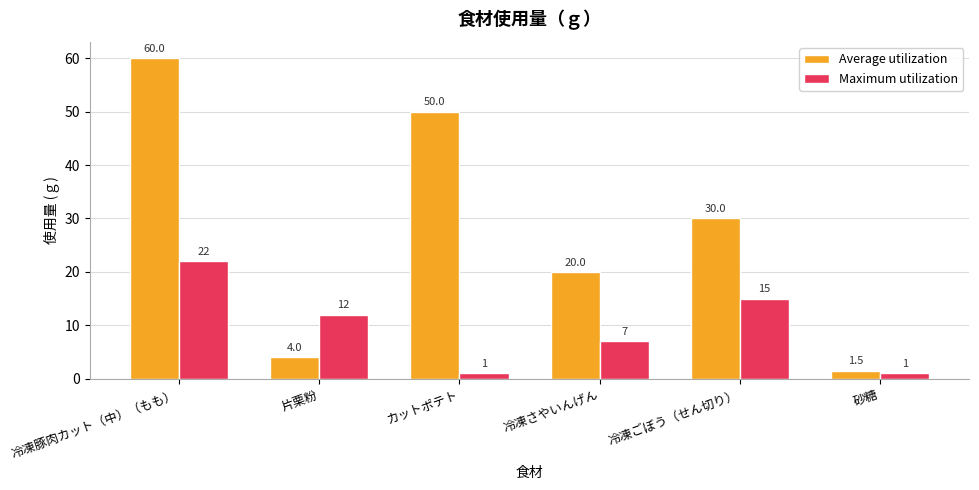

Rank the series by their average value, from highest to lowest.

Average utilization, Maximum utilization